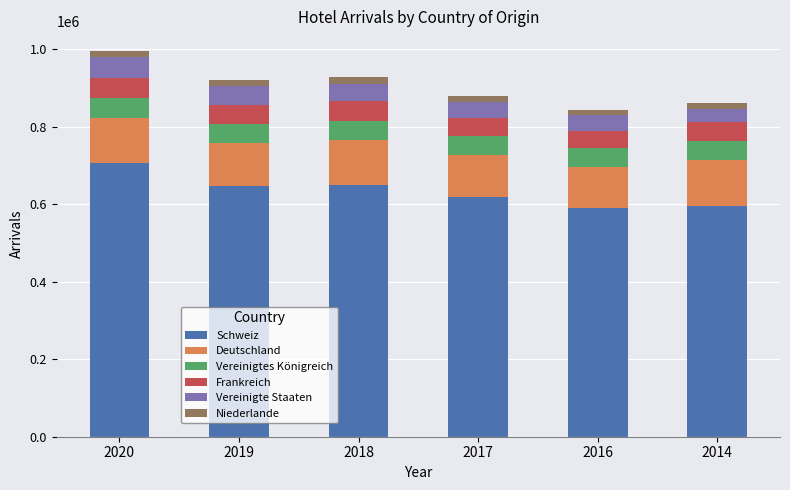

What is the lowest value of the Schweiz series?

589645